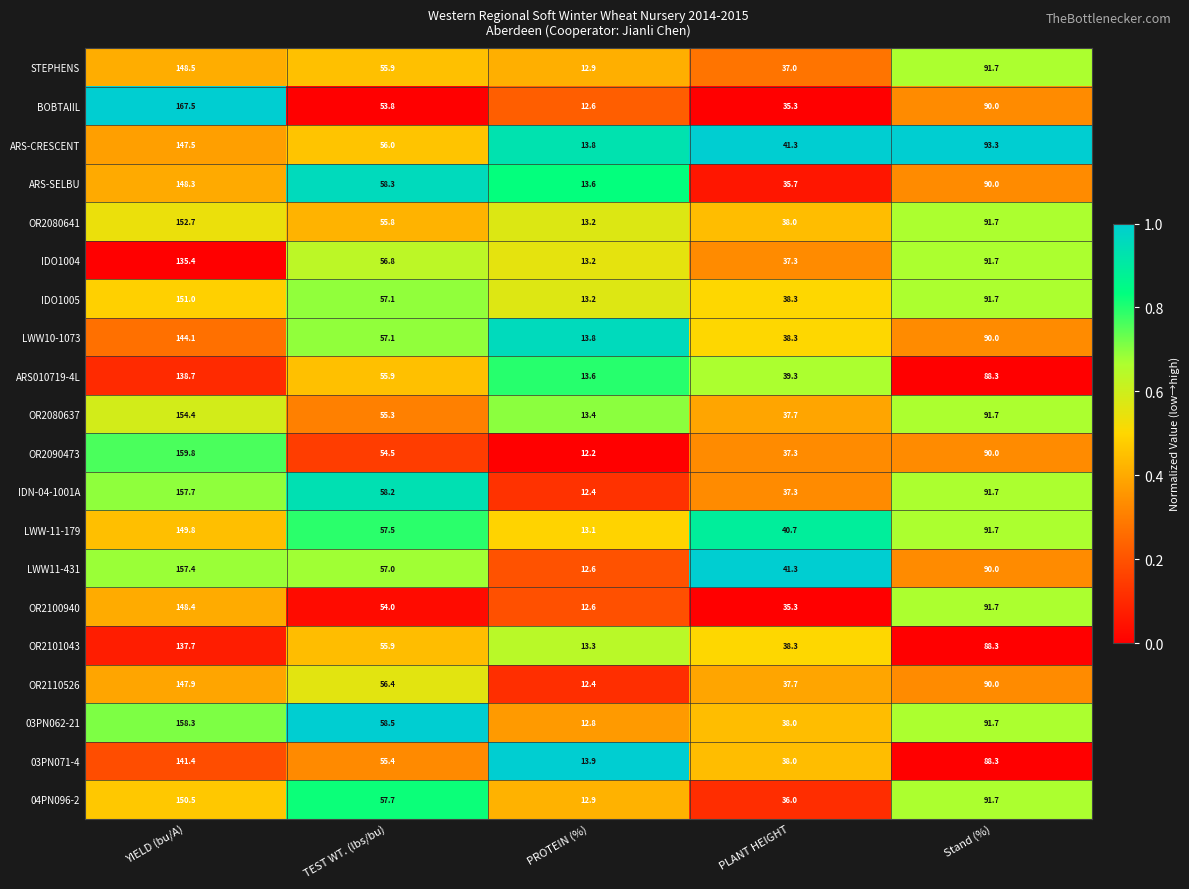

What is the spread (max minus min) of values at PLANT HEIGHT?

6.0